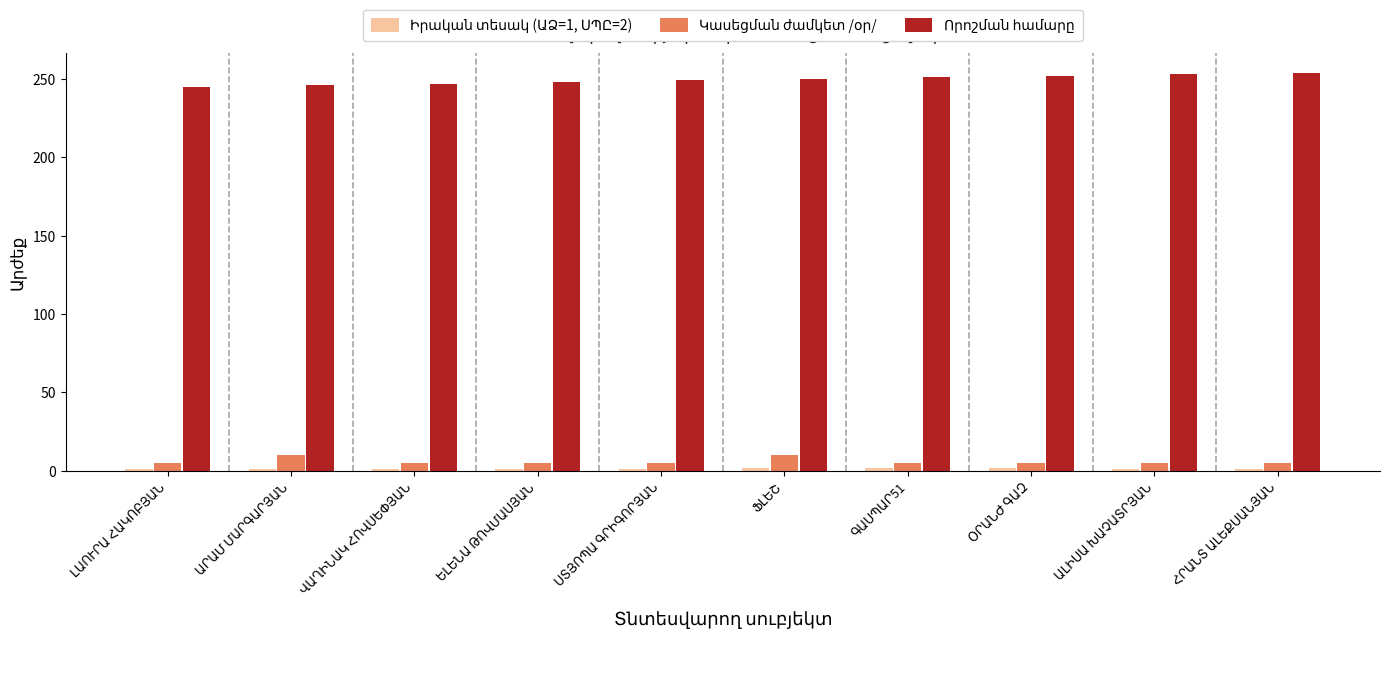

What is the maximum value shown in the chart?

254